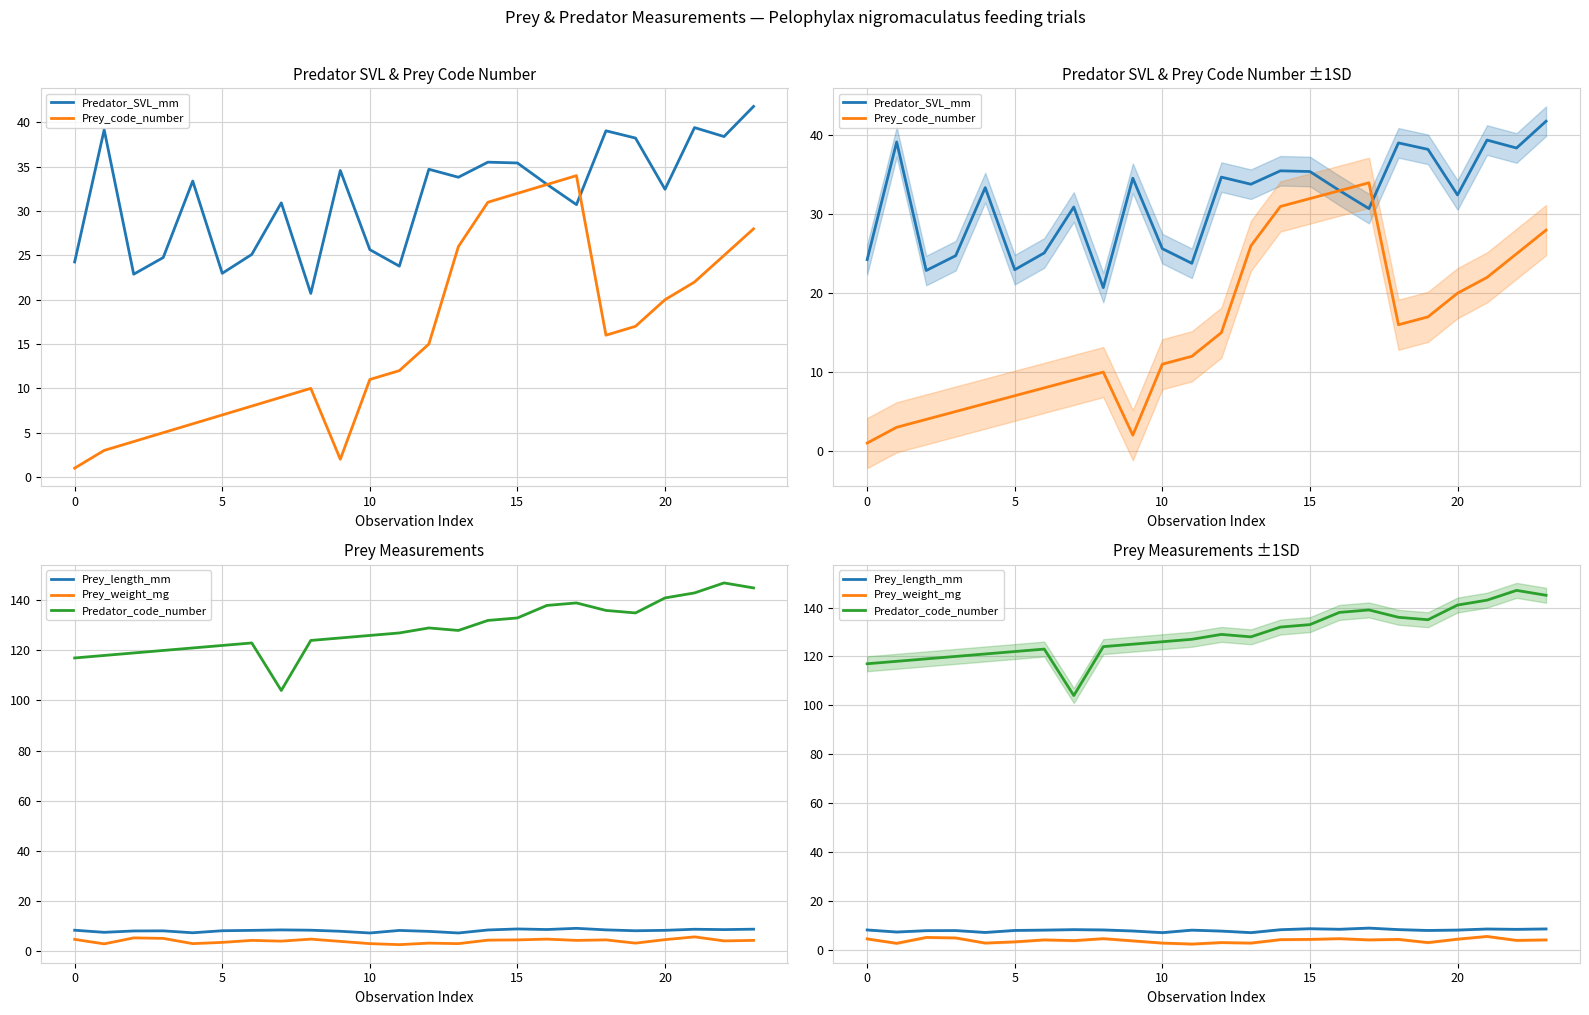

Is it true that Predator_SVL_mm equals 38.1 at 10?

False